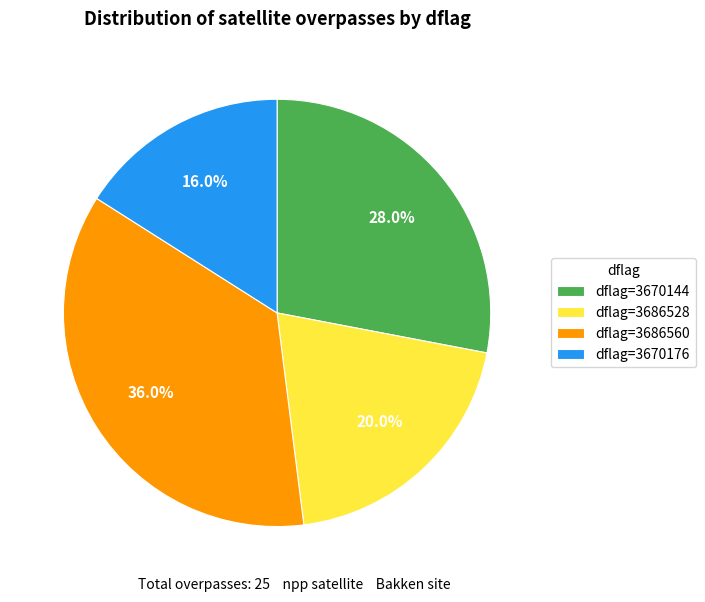

To the nearest percent, what is the average slice percentage?

25%